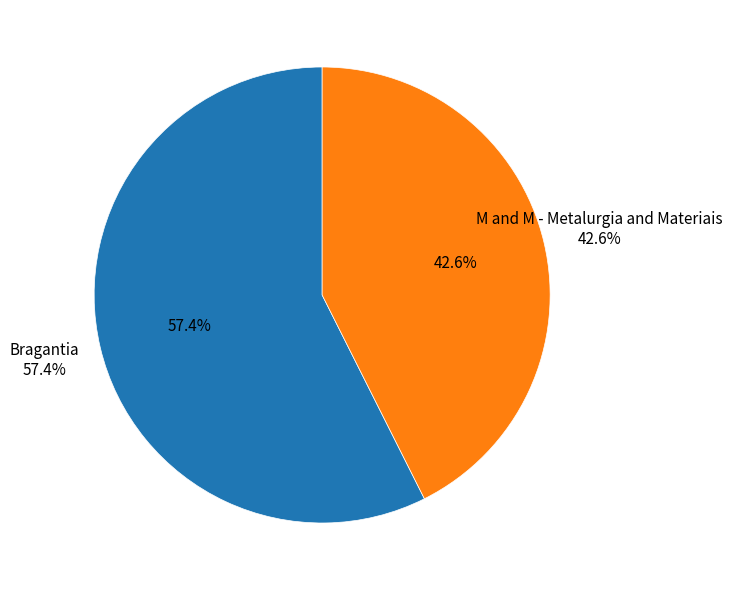

Is it true that Bragantia is 57% of the pie?

True